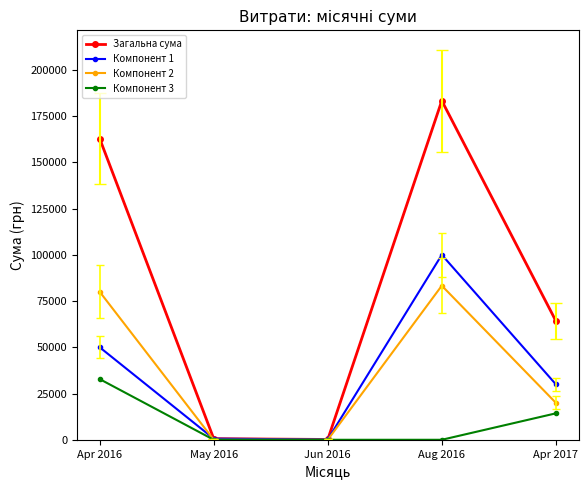

How many interior local peaks does the Загальна сума series have?

1